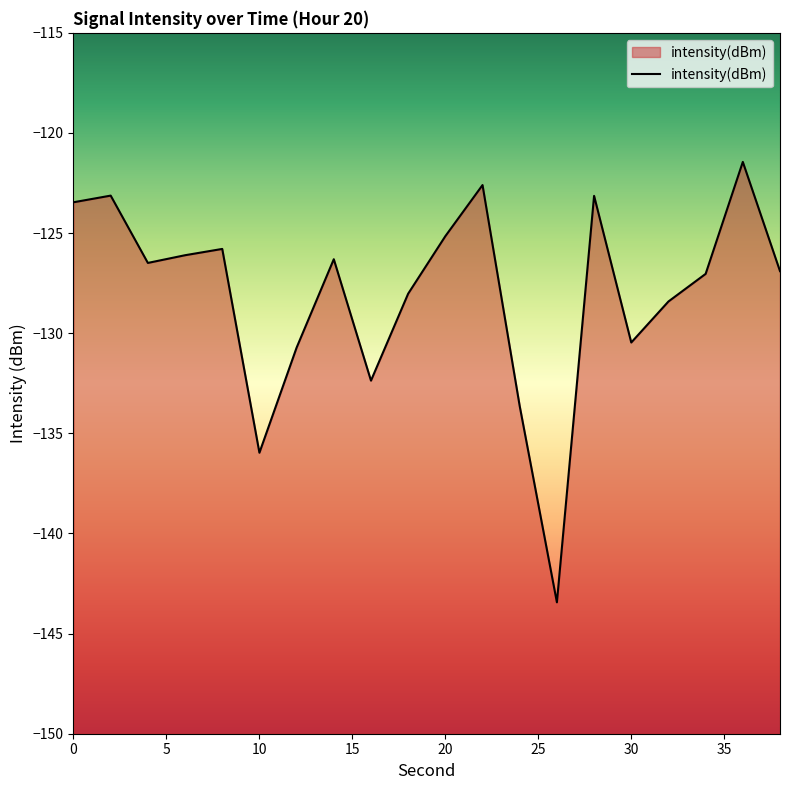

What is the smallest value displayed?

-143.4